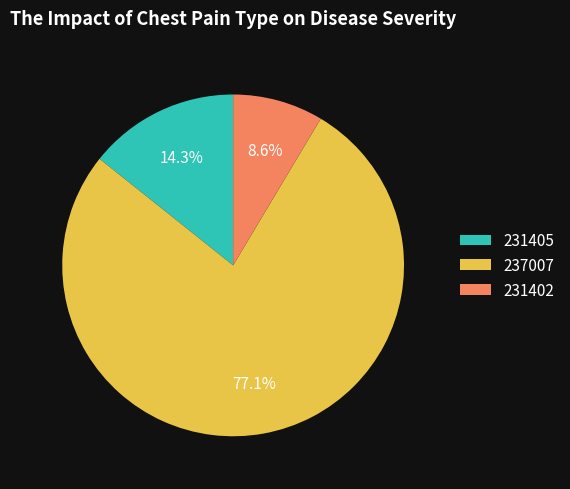

The 231402 slice represents 9% of the pie. True or false?

True